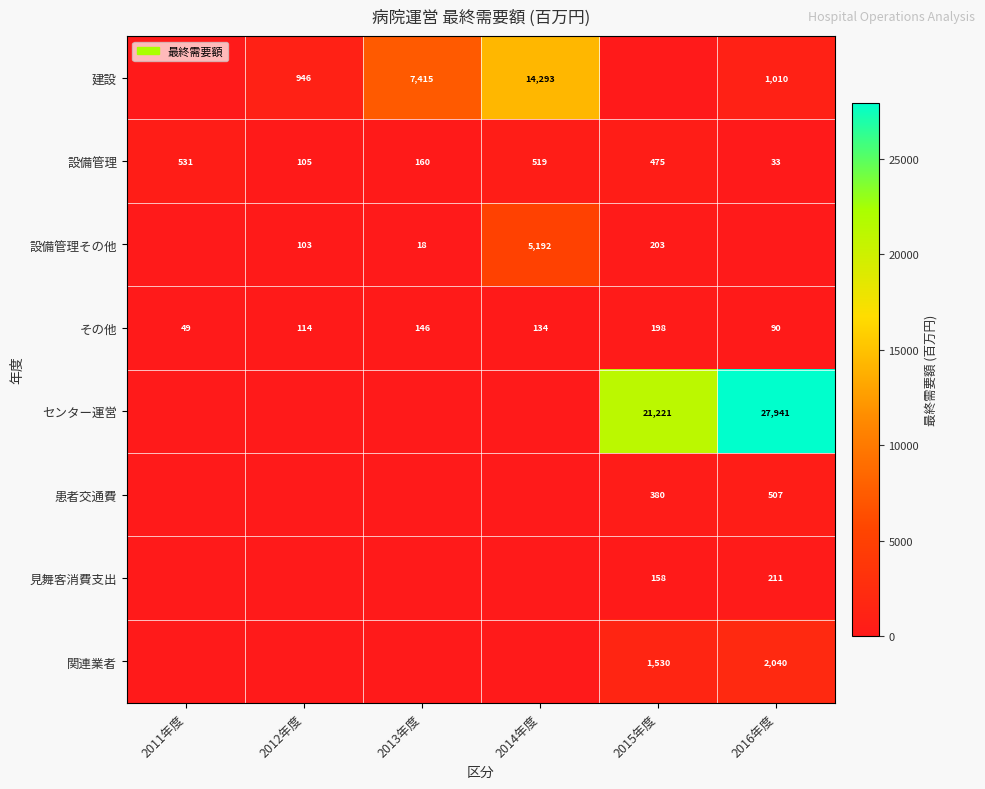

Where does the その他 series first go above 134?

2013年度